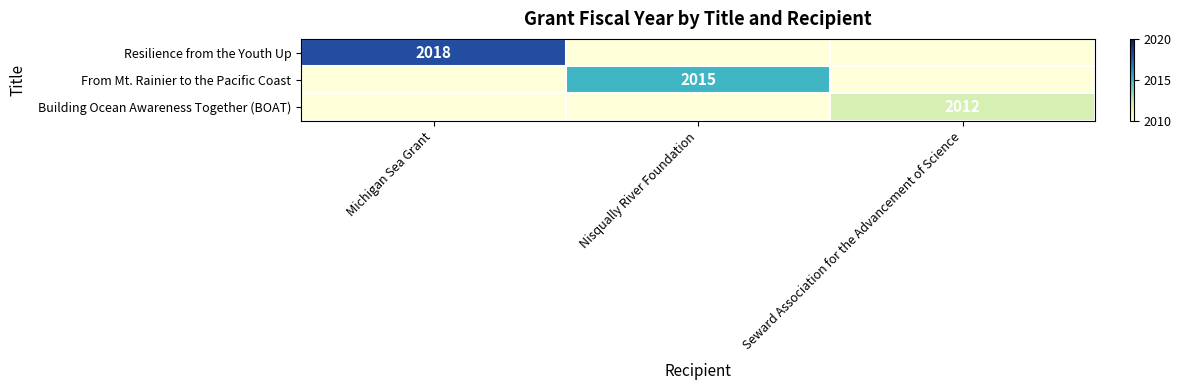

The Building Ocean Awareness Together (BOAT) series shows 2012 at Seward Association for the Advancement of Science. True or false?

True